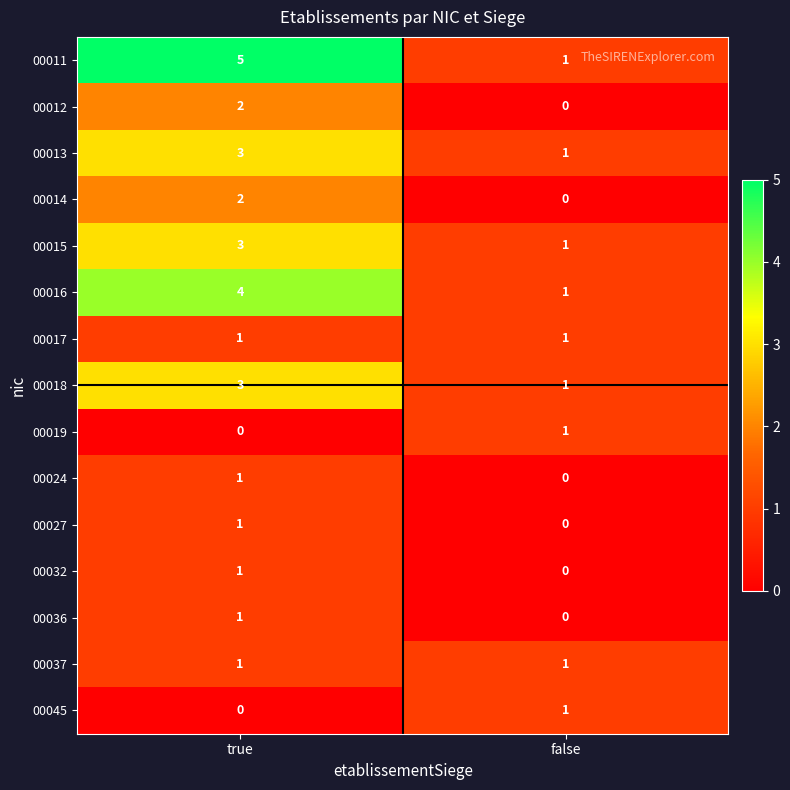

Which series has the largest range (max minus min)?

00011